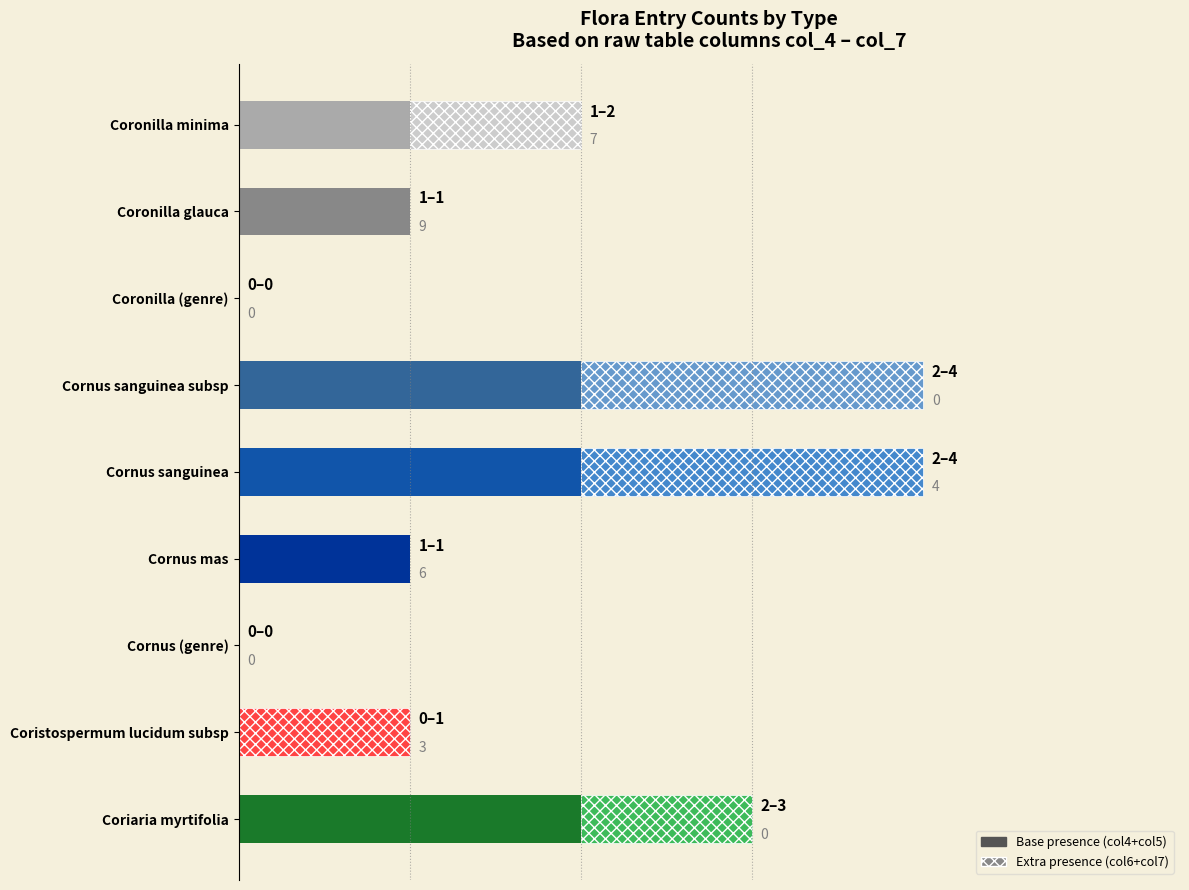

Read the value at Cornus mas.

1